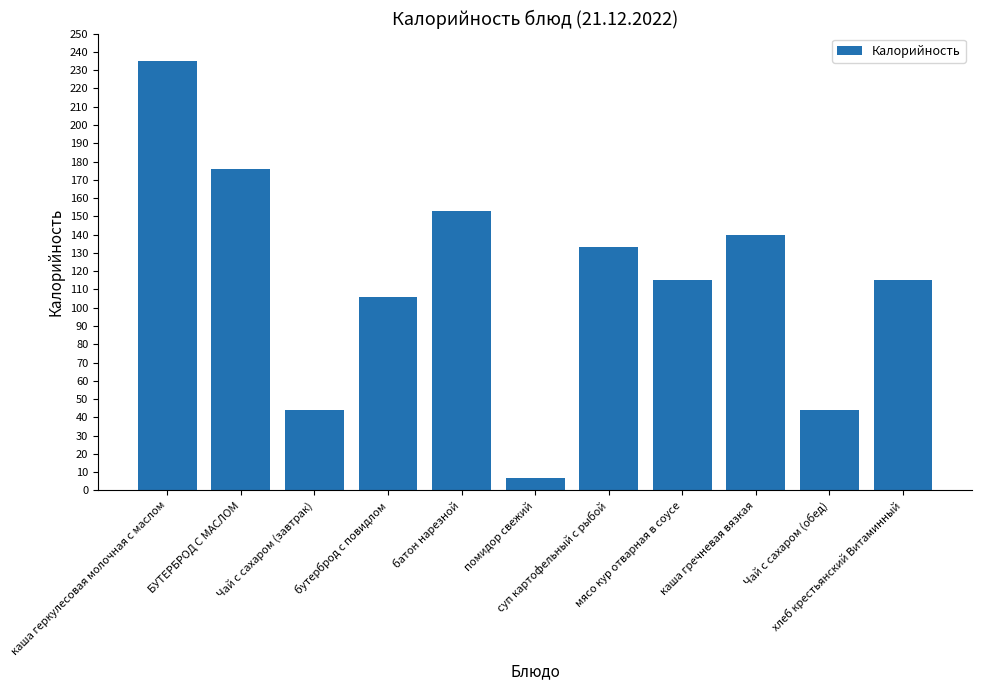

What position from the left is Чай с сахаром (завтрак)?

3